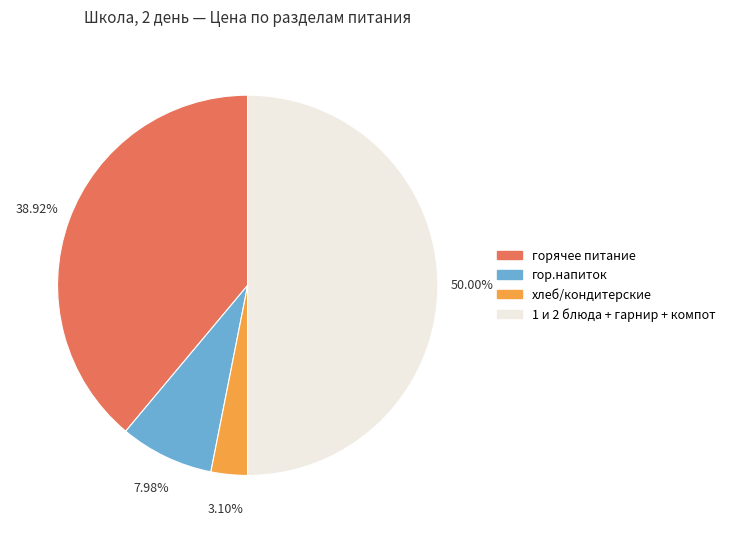

To the nearest percent, what is the average slice percentage?

25%